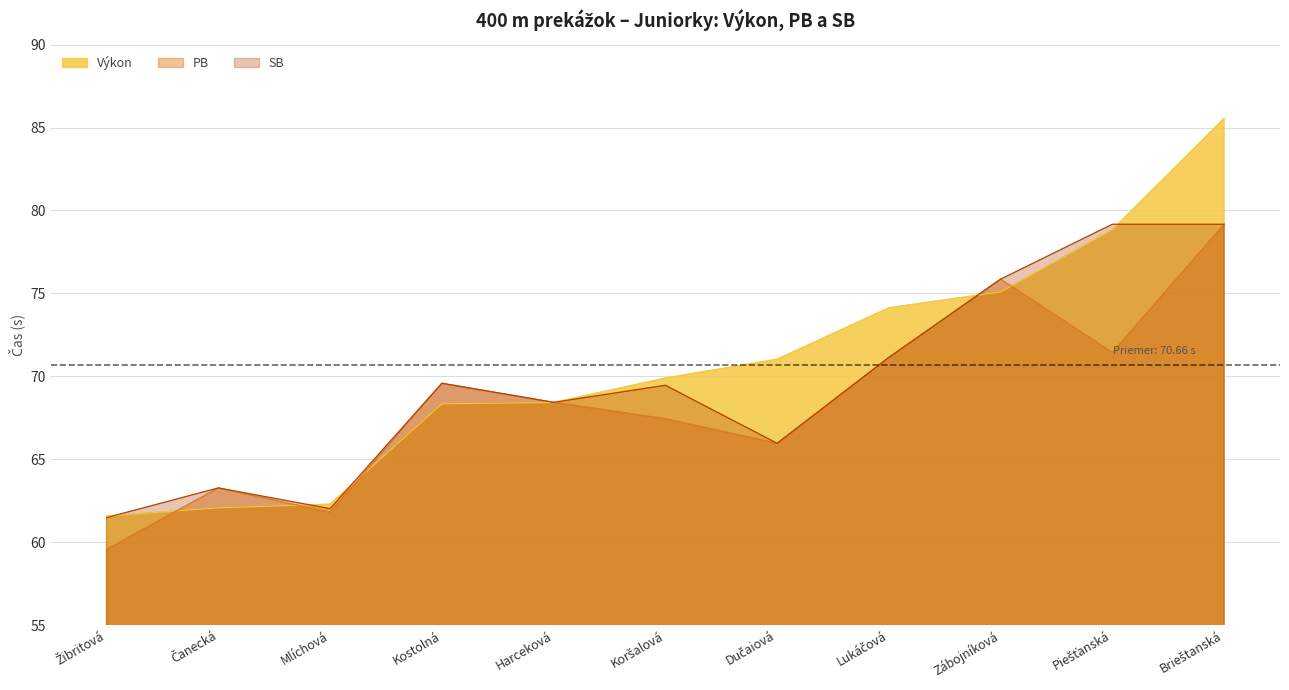

The SB series shows 68.4 at Harceková. True or false?

True